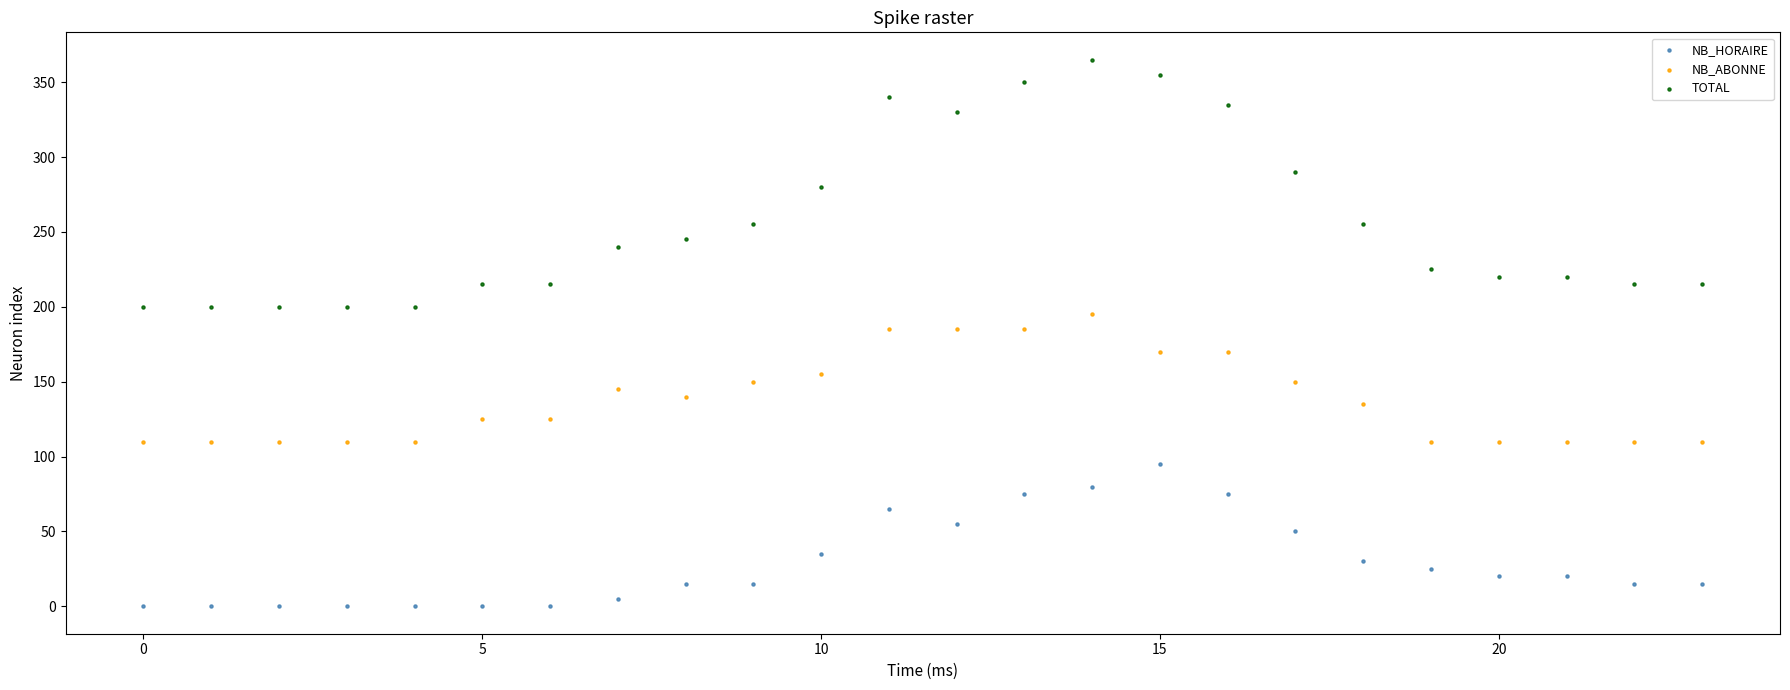

Which series contains the highest Y value?

TOTAL